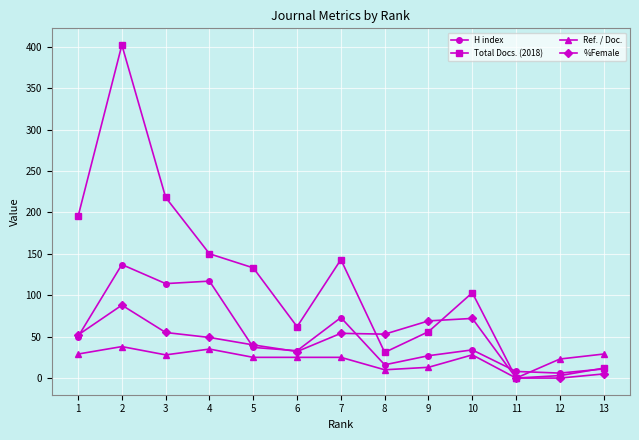

What is the greatest value displayed?

402